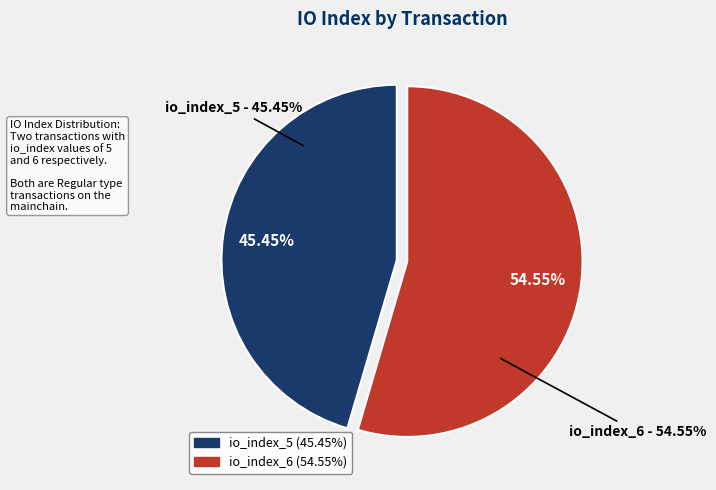

How many slices are in this pie chart?

2